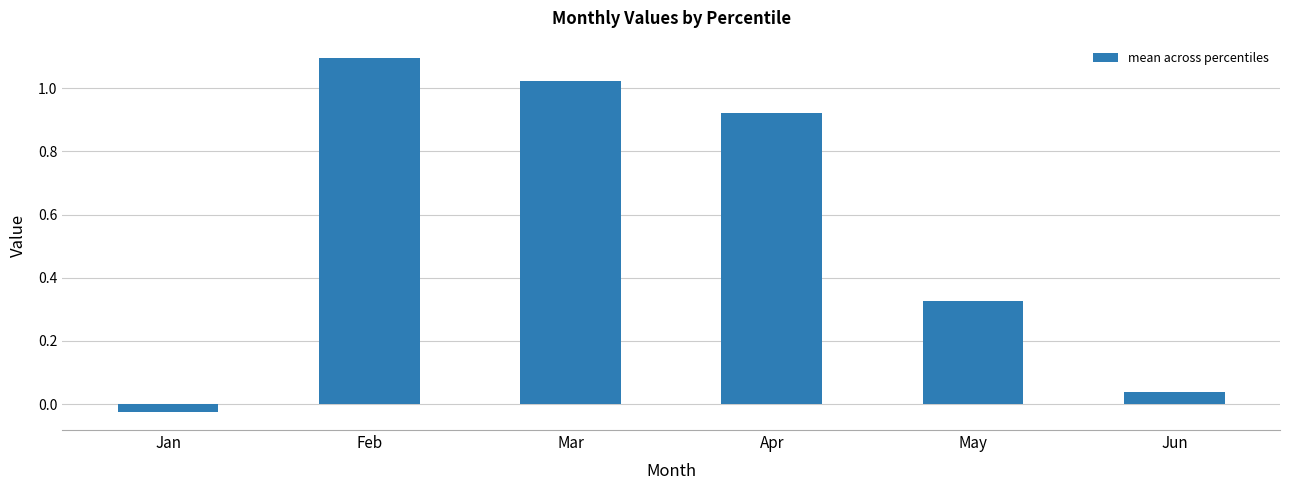

Which has a higher value, Jun or Feb?

Feb